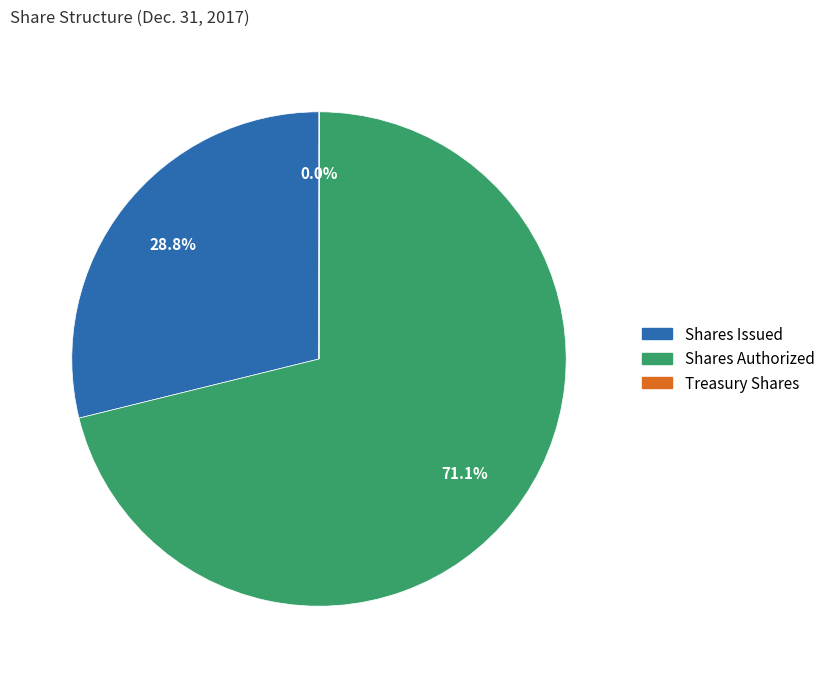

Is there any slice that represents more than half of the pie?

Yes